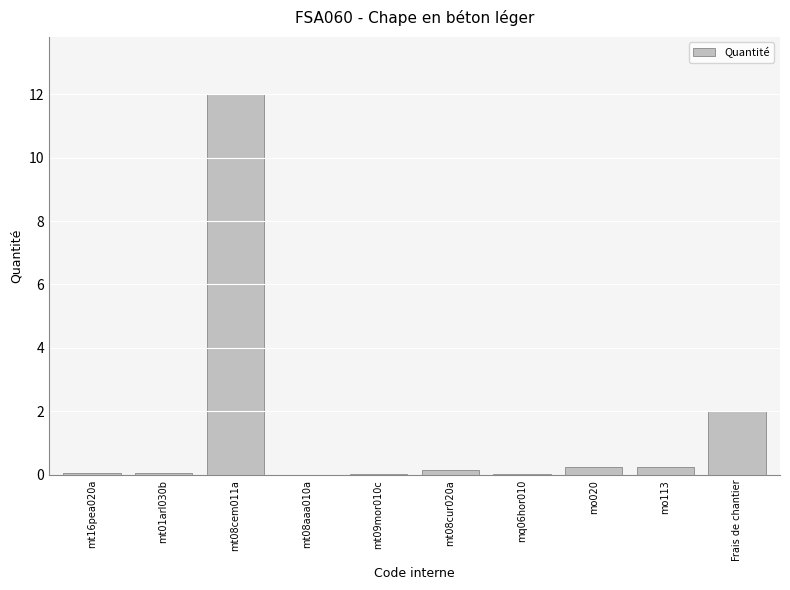

Does the chart contain stacked bars?

No